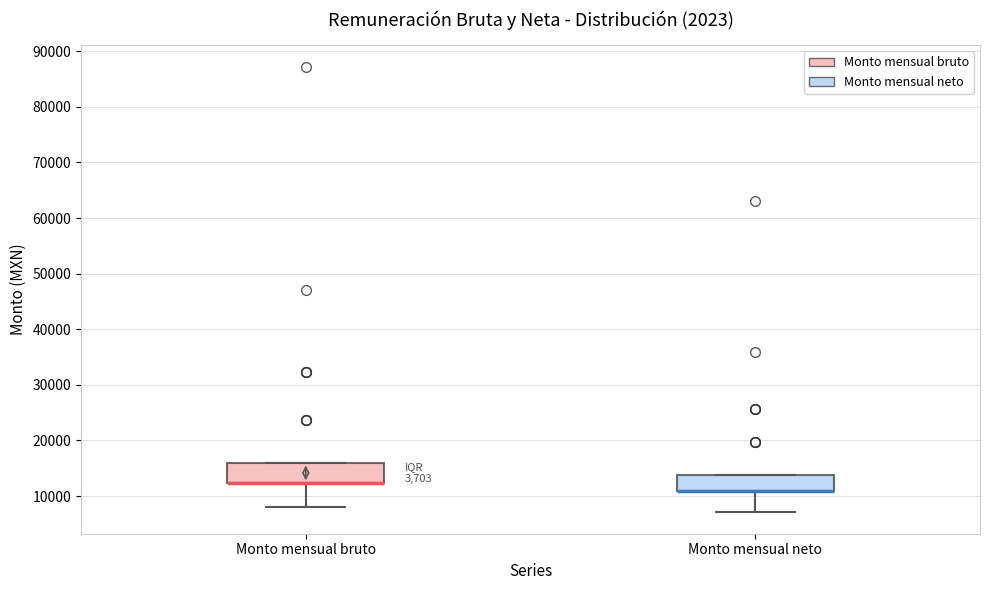

Reading left to right, transcribe this box plot: for each box, give where its median line is, the range the box spans, and where its two whiskers end, as read against the y-axis. The values are not printed on the chart, so give them approximately, as read against the axis.

Monto mensual bruto: median 12000 (drawn on the box's lower edge), box 12000 to 16000, whiskers 8000 to 16000
Monto mensual neto: median 11000 (drawn on the box's lower edge), box 11000 to 14000, whiskers 7000 to 14000